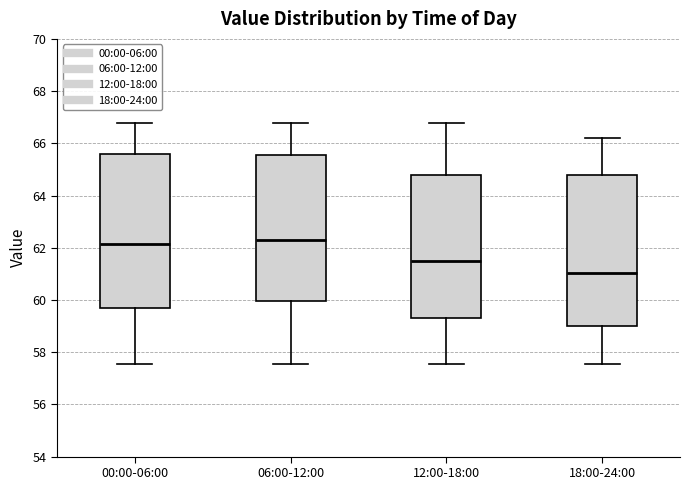

Reading left to right, read every box against the y-axis: the position of its median line, the range the box covers, and the ends of its whiskers. The values are not printed on the chart, so give them approximately, as read against the axis.

00:00-06:00: median 62.2, box 59.6 to 65.6, whiskers 57.6 to 66.8
06:00-12:00: median 62.2, box 60.0 to 65.6, whiskers 57.6 to 66.8
12:00-18:00: median 61.4, box 59.2 to 64.8, whiskers 57.6 to 66.8
18:00-24:00: median 61.0, box 59.0 to 64.8, whiskers 57.6 to 66.2